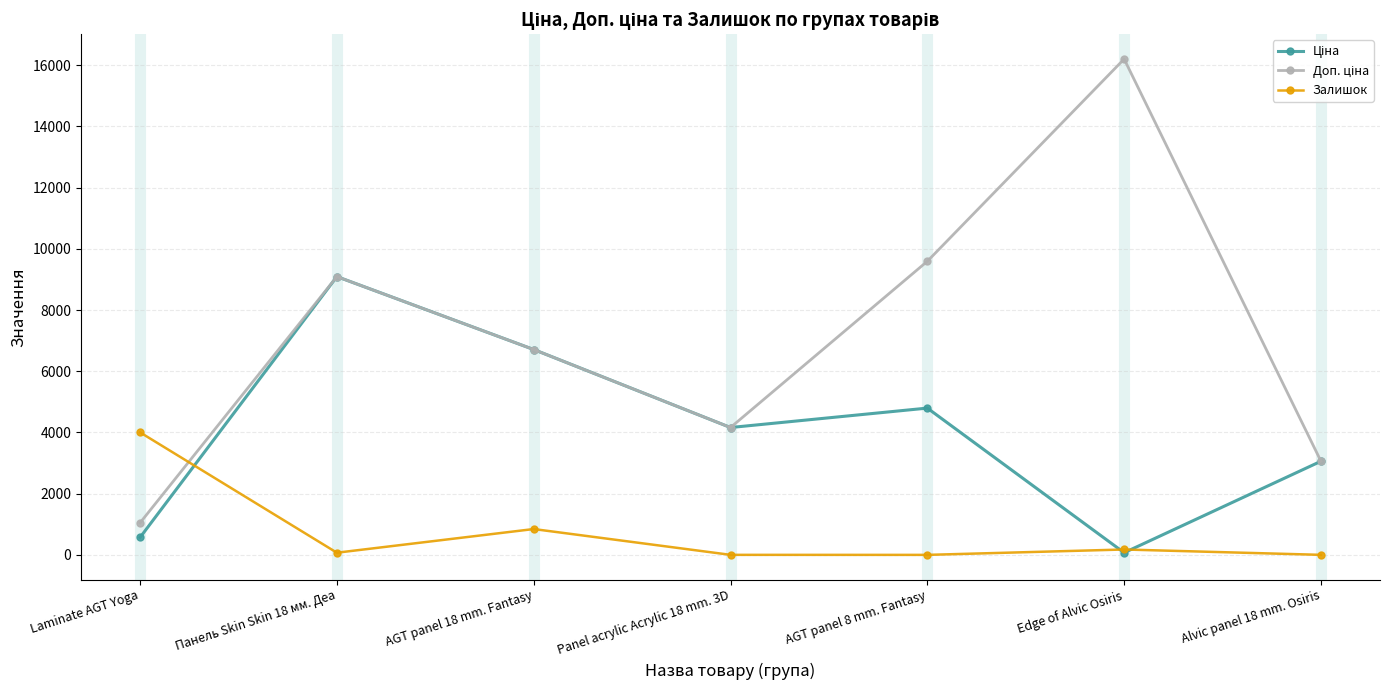

What is the label of the 3rd point from the left?

AGT panel 18 mm. Fantasy